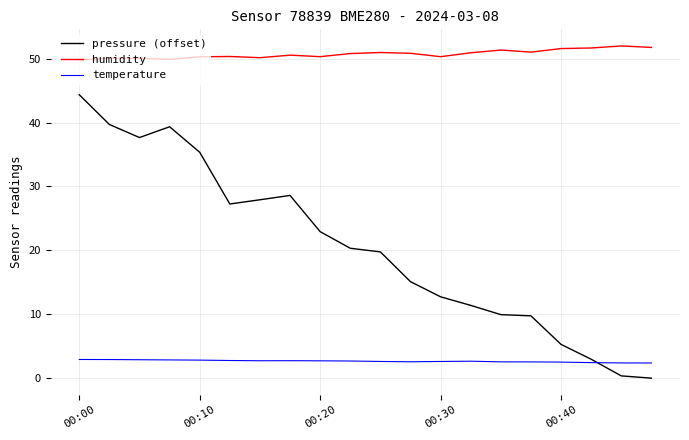

Which series has the largest range (max minus min)?

pressure (offset)